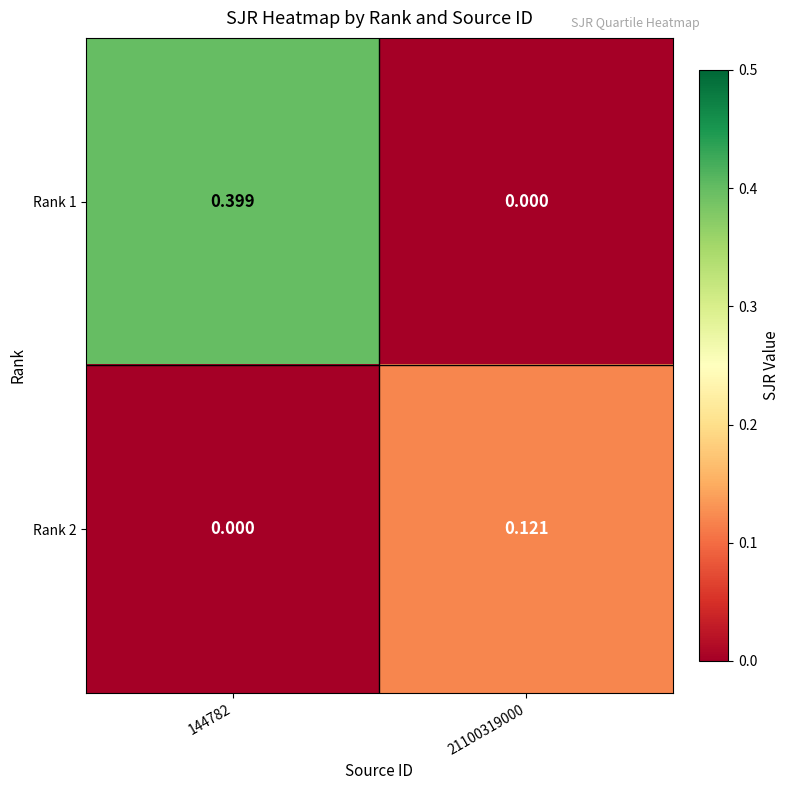

How many values in the Rank 2 series exceed 0?

1